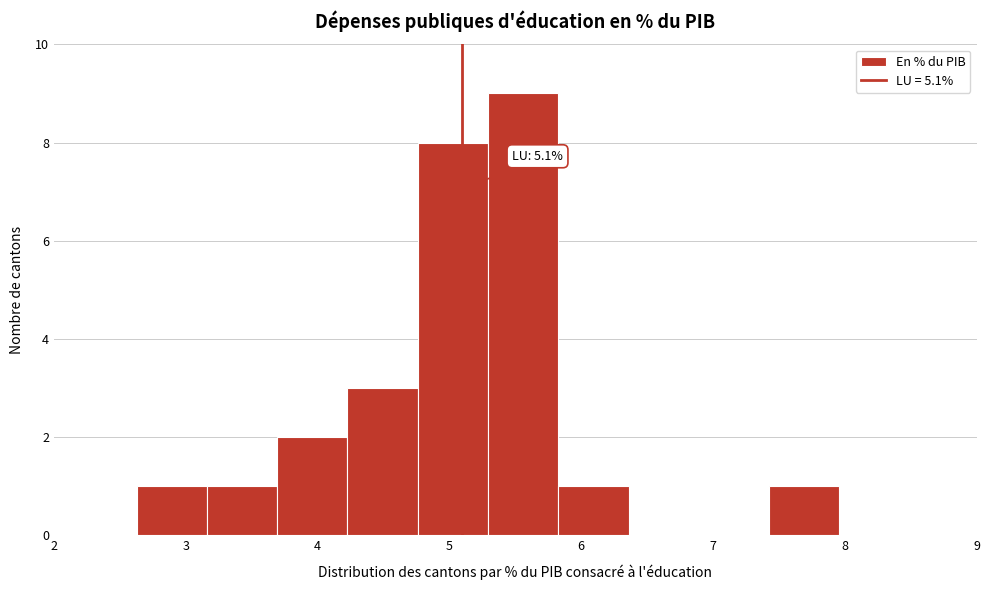

Over which range of the x-axis is the bar tallest?

5.3 to 5.8